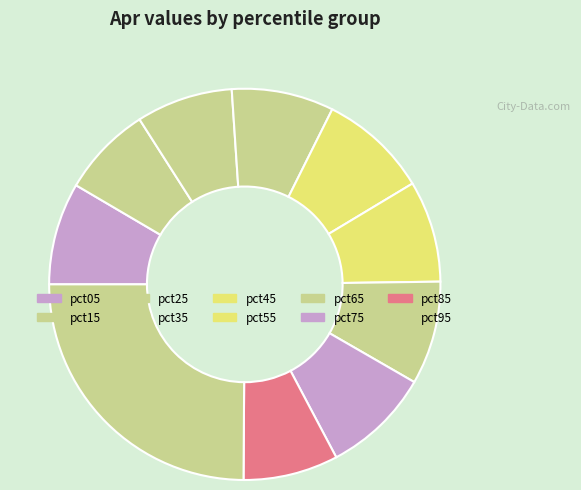

To the nearest percent, what is the combined percentage of pct95 and pct75?

34%